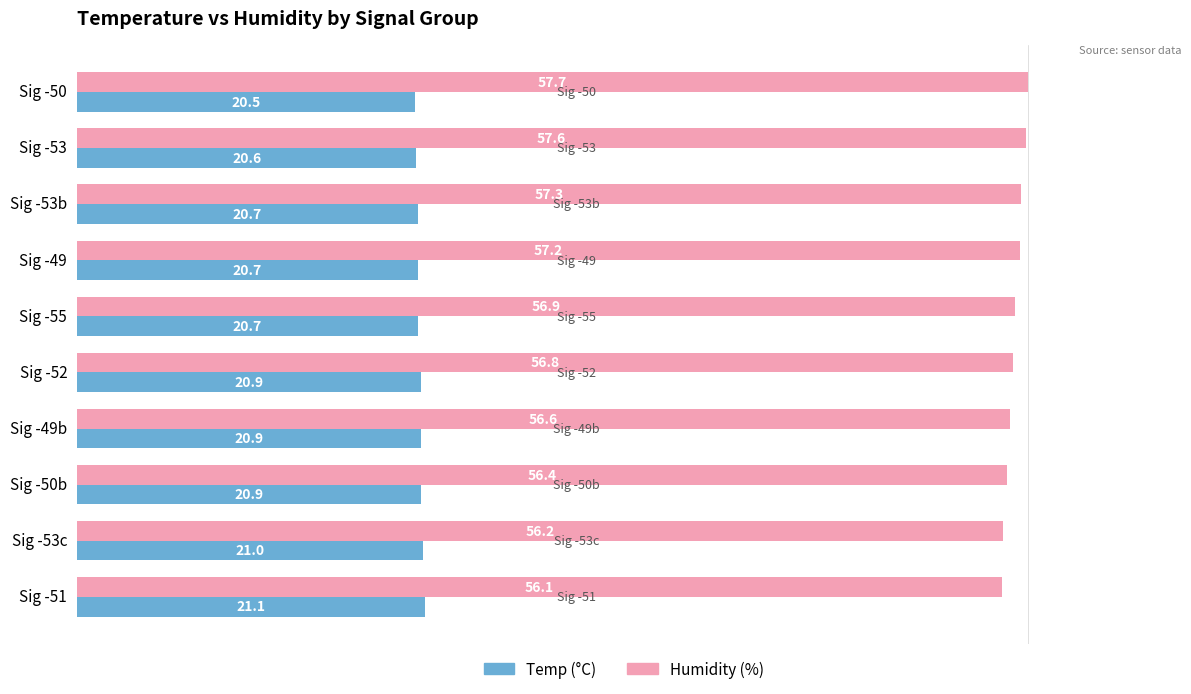

What is the difference between the highest and lowest values at Sig -52?

35.9